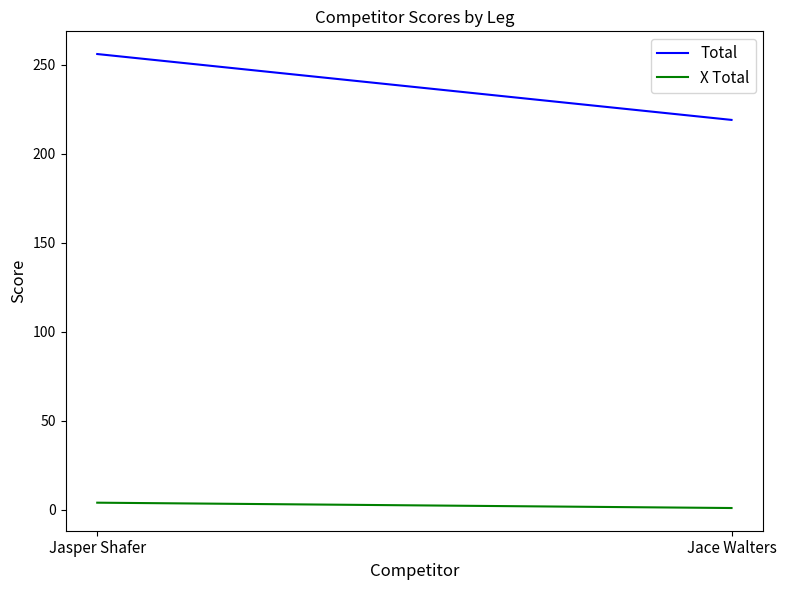

At Jace Walters, list the series in order from smallest to largest.

X Total, Total